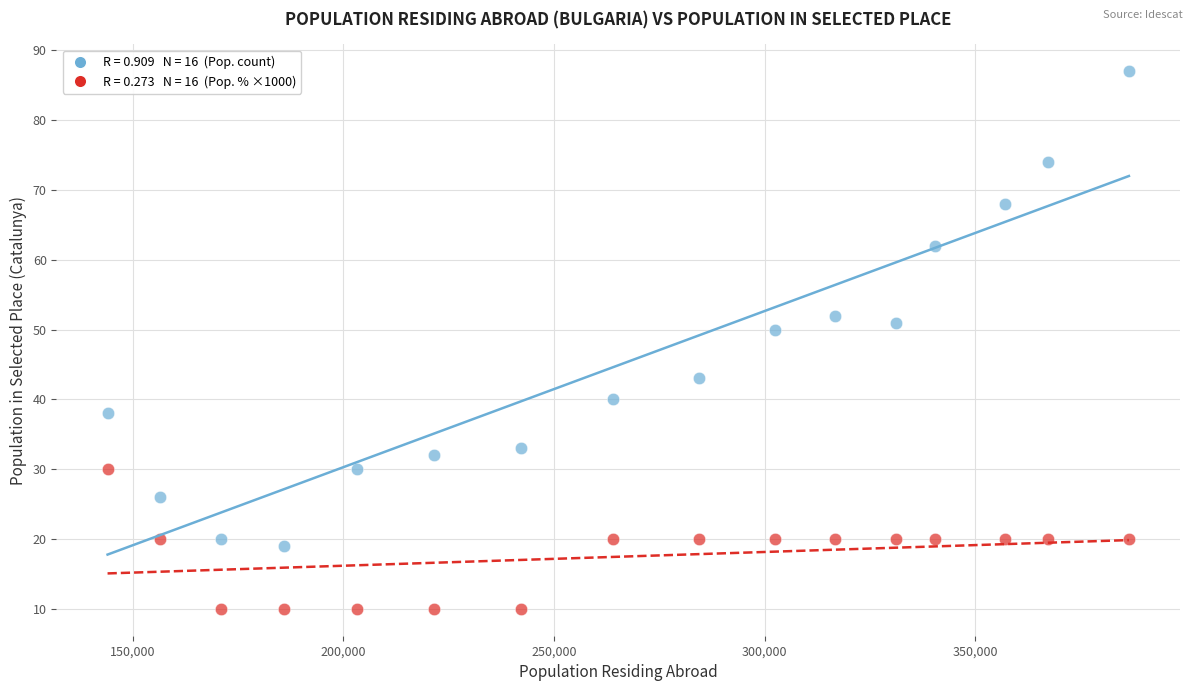

Across all series, what Y value is closest to 48?

50